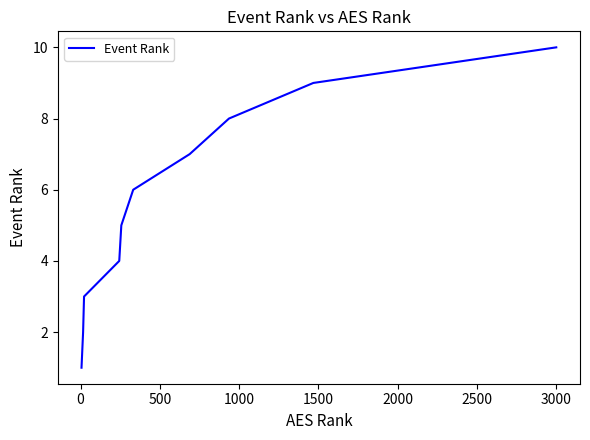

What is the greatest value displayed?

10